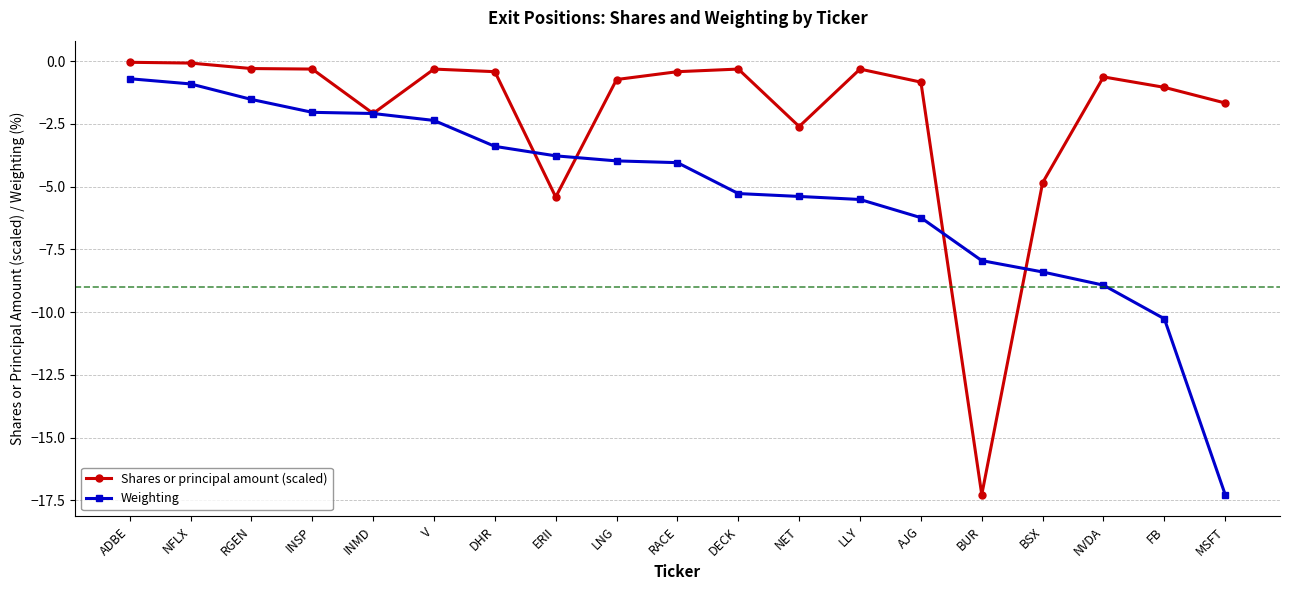

What is the difference between the Shares or principal amount (scaled) values at BUR and LNG?

16.5